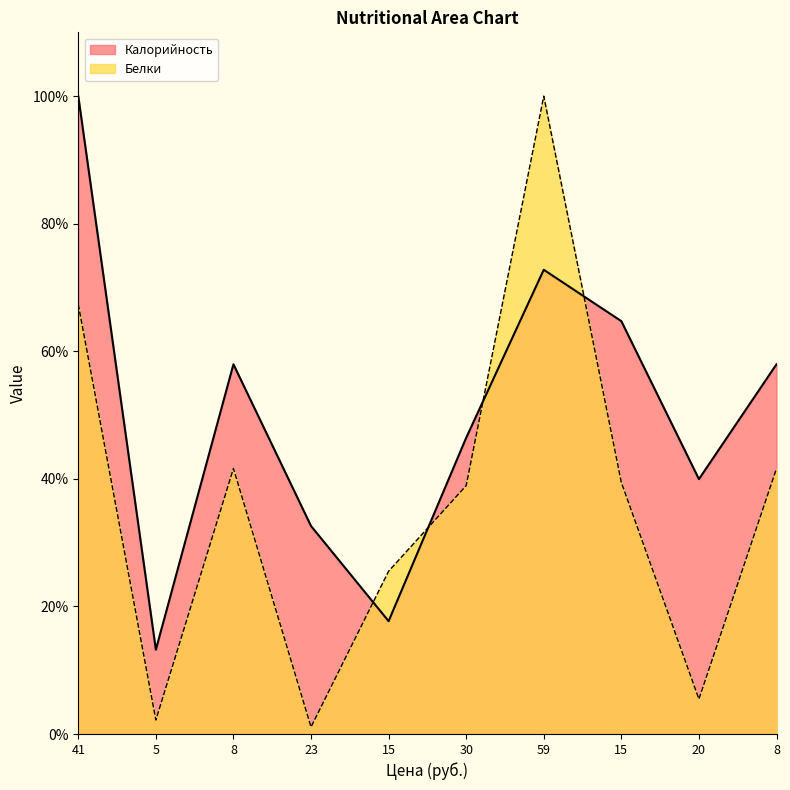

What is the difference between the maximum and second lowest values in the Калорийность series?

82.3